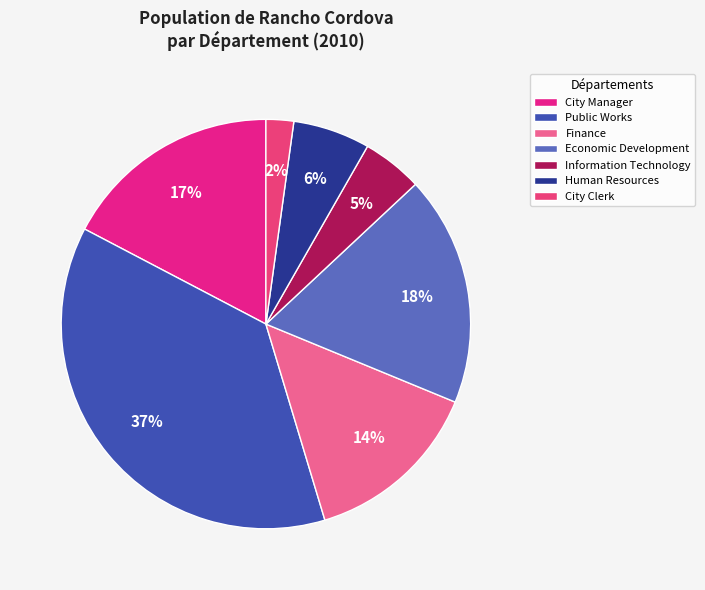

To the nearest percent, what percentage of the pie is Public Works?

37%